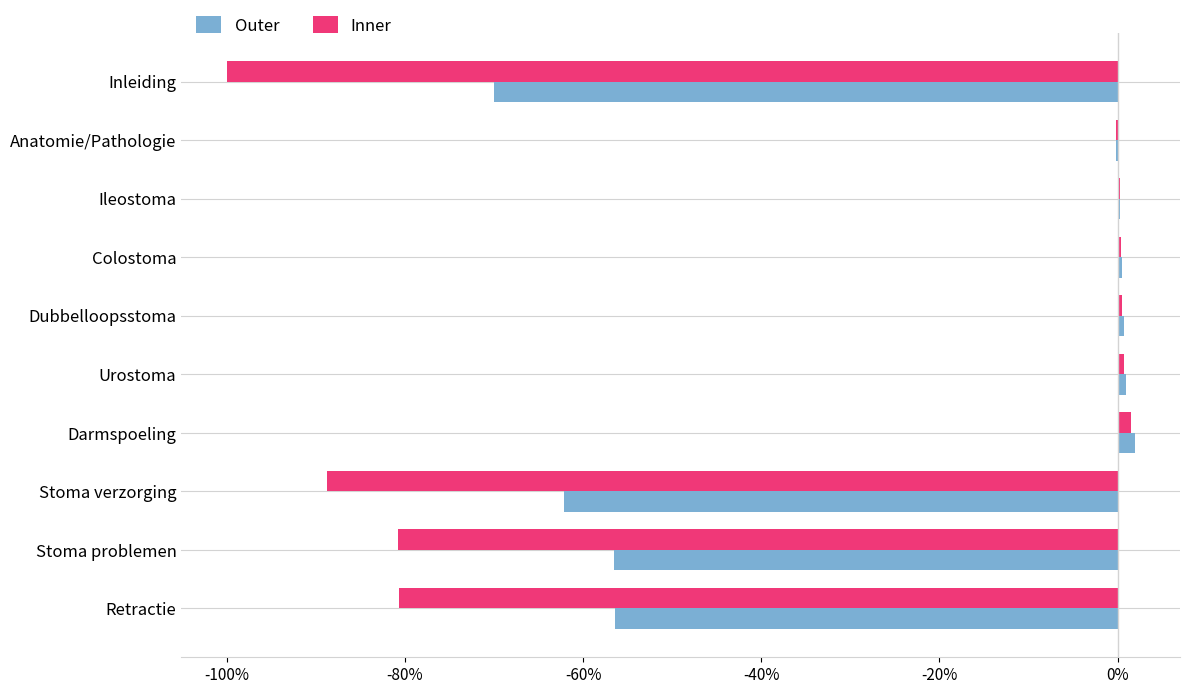

True or false: Outer has a value of -70.0 at Inleiding.

True